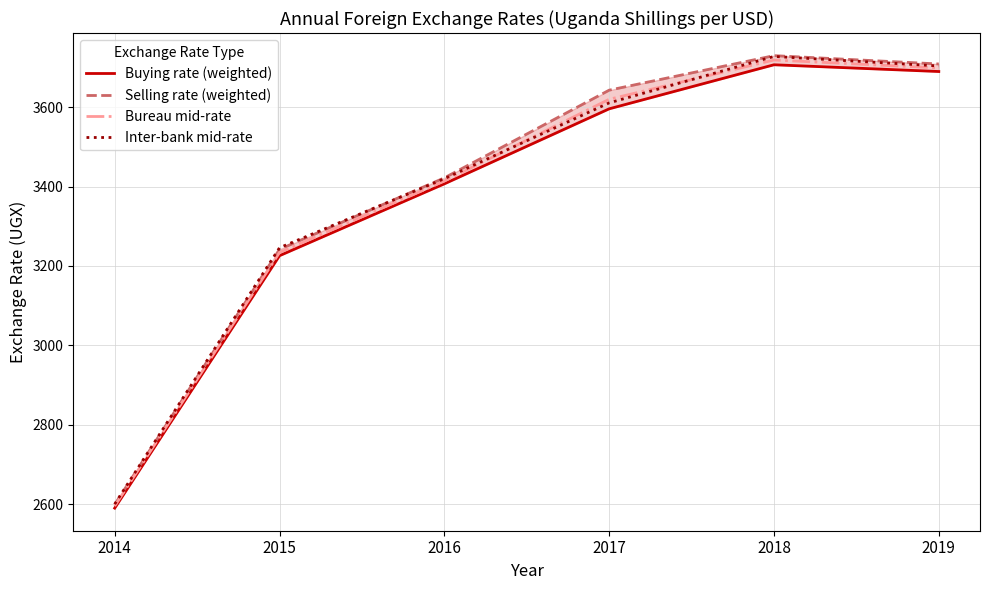

Which category has the highest value across all series?

2018